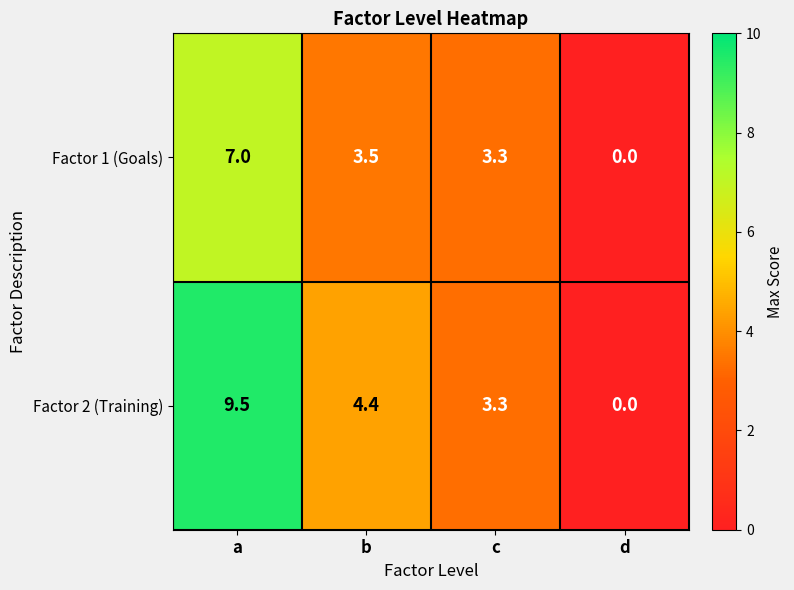

Is it true that Factor 2 (Training) equals 3.3 at c?

True